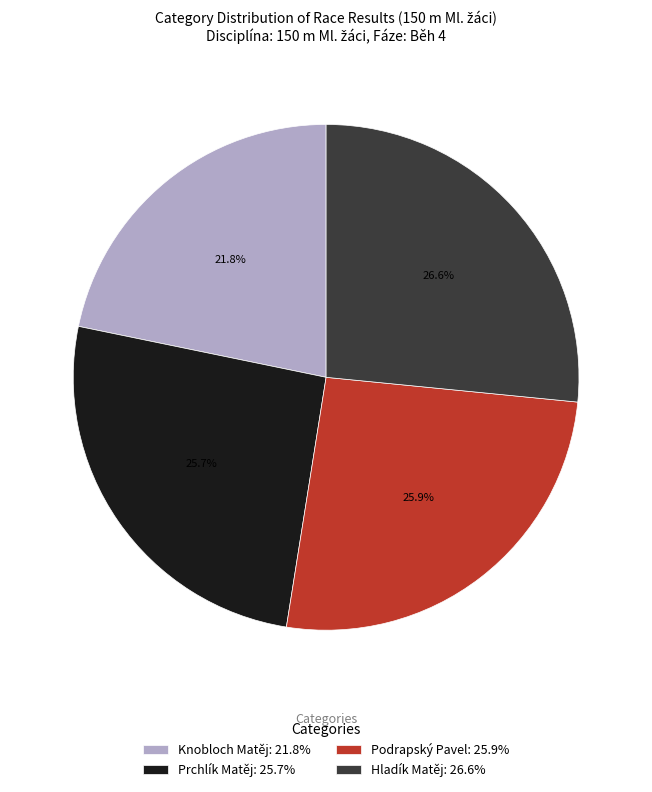

Count the number of slices in the pie.

4